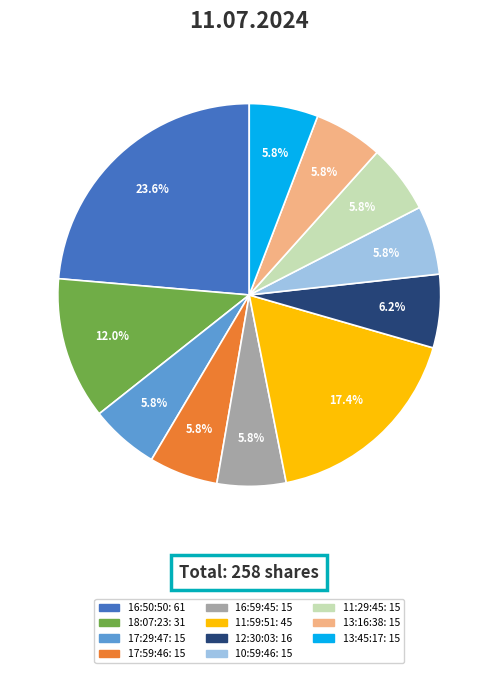

Is there a majority slice in this chart?

No